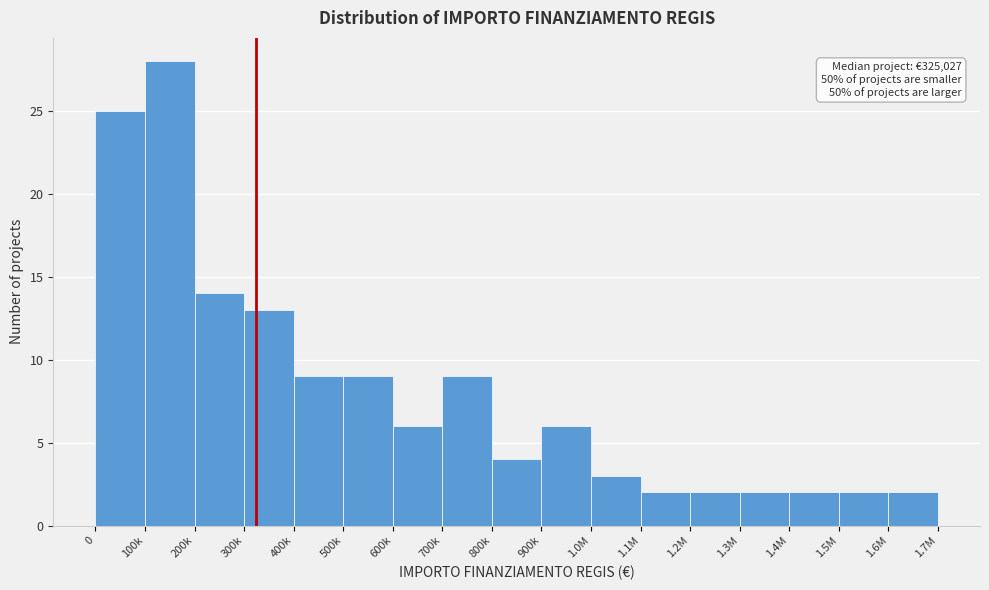

Reading right to left, what are all the values shown in this chart?

1.6M=2	1.5M=2	1.4M=2	1.3M=2	1.2M=2	1.1M=2	1.0M=3	900k=6	800k=4	700k=9	600k=6	500k=9	400k=9	300k=13	200k=14	100k=28	0=25